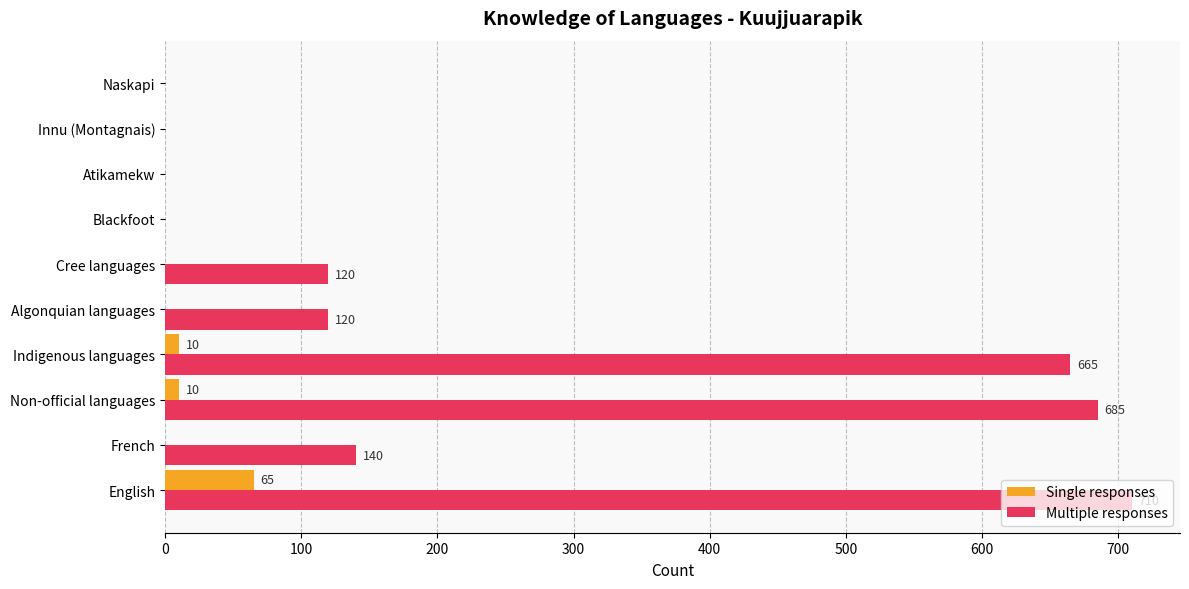

Which series changed the most between Non-official languages and Naskapi?

Multiple responses